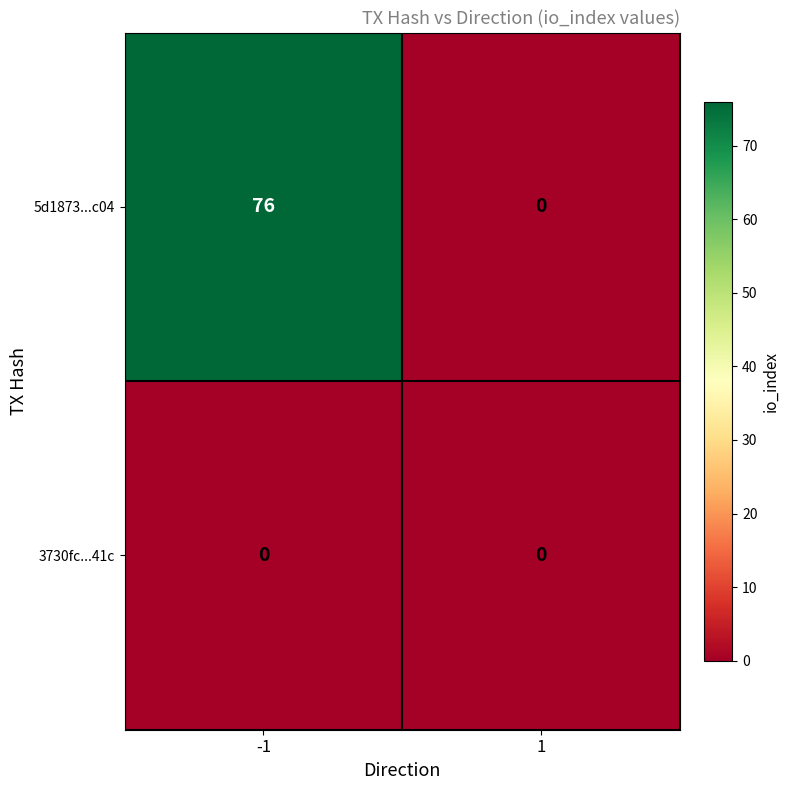

At how many categories does at least one series exceed 72?

1